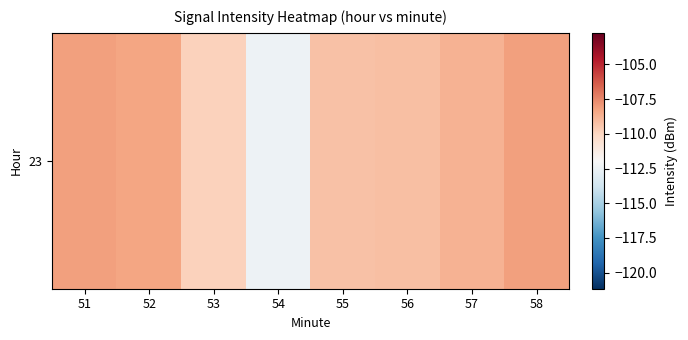

What is the greatest value displayed?

-108.2